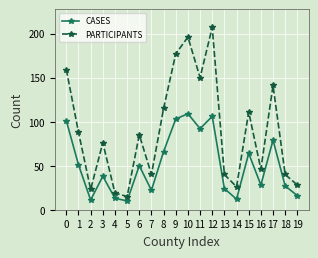

True or false: PARTICIPANTS and CASES cross at least once.

False